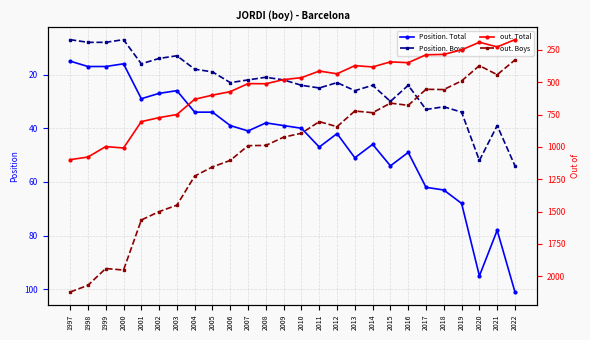

Where does the Position. Total series first go above 41?

2011